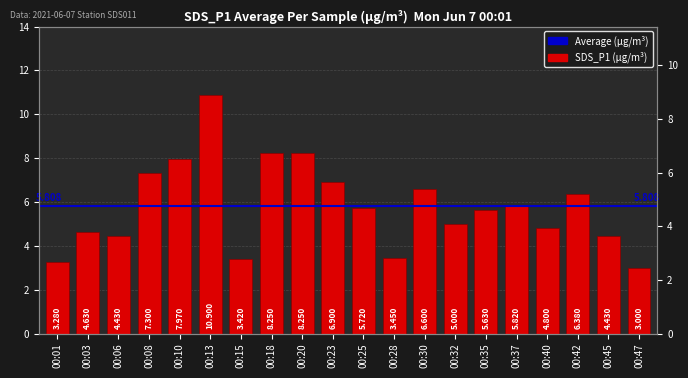

Rank the categories by value from lowest to highest.

00:47, 00:01, 00:15, 00:28, 00:06, 00:45, 00:03, 00:40, 00:32, 00:35, 00:25, 00:37, 00:42, 00:30, 00:23, 00:08, 00:10, 00:18, 00:20, 00:13